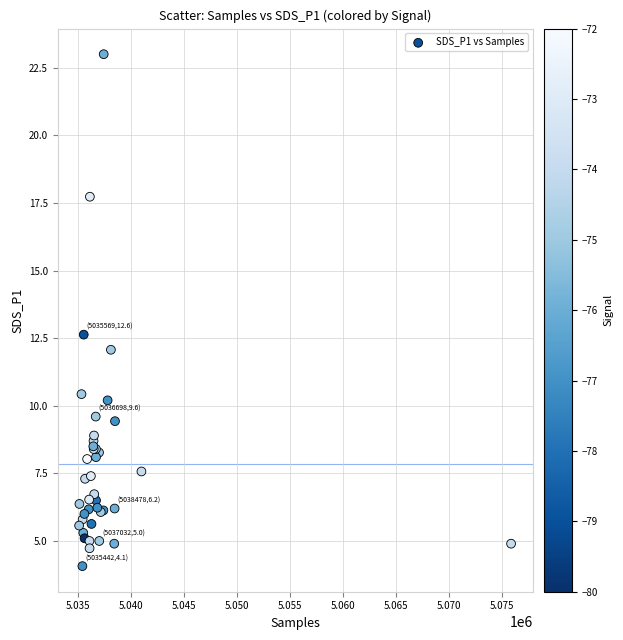

What Y value in the scatter plot is closest to 13?

12.6